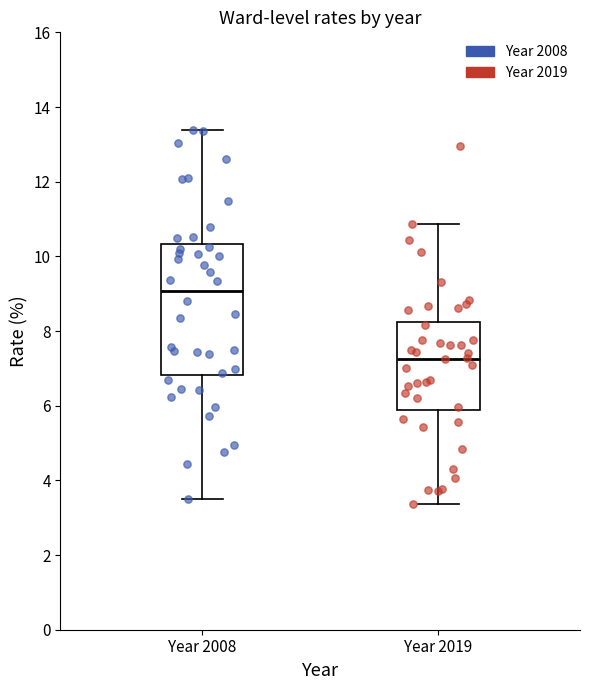

Which box's median line is the lowest?

Year 2019